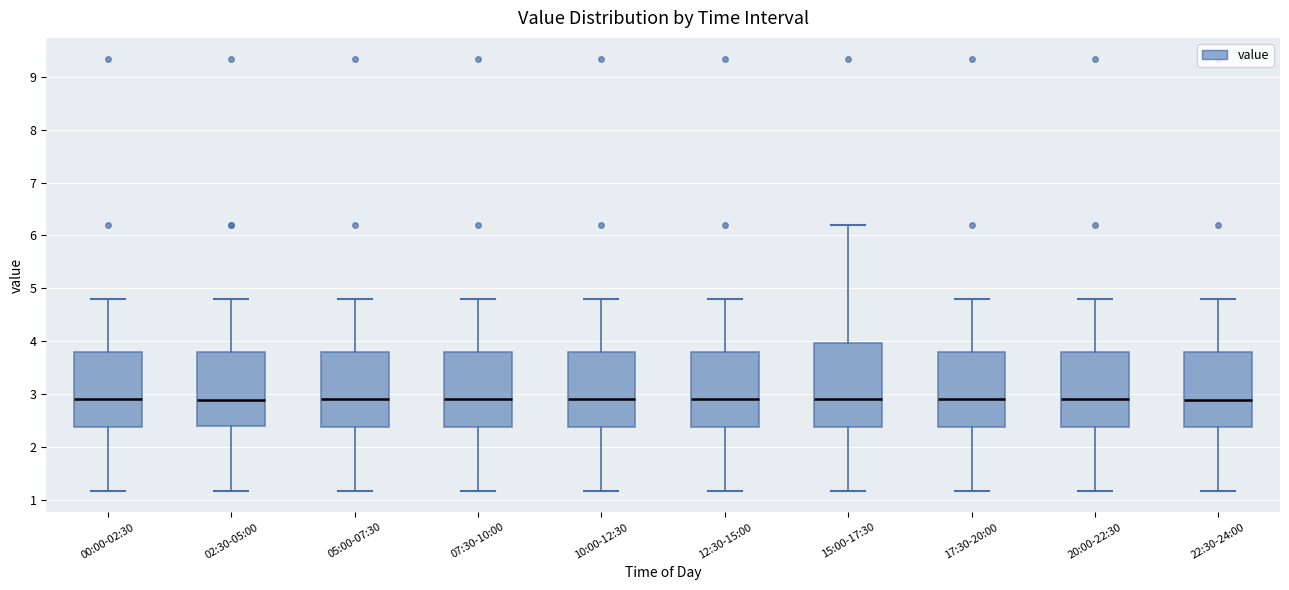

Where does the upper whisker of the box for 07:30-10:00 end on the y-axis? The values are not printed on the chart, so give them approximately, as read against the axis.

4.8